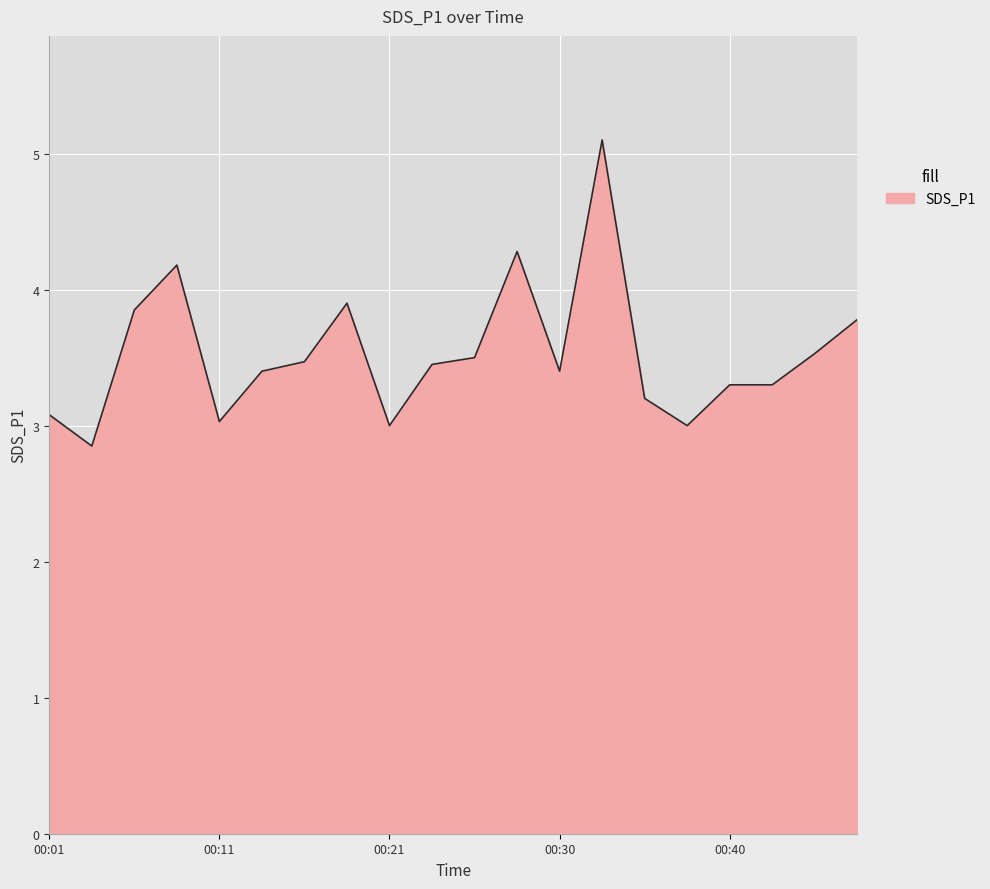

What is the maximum value shown in the chart?

5.1